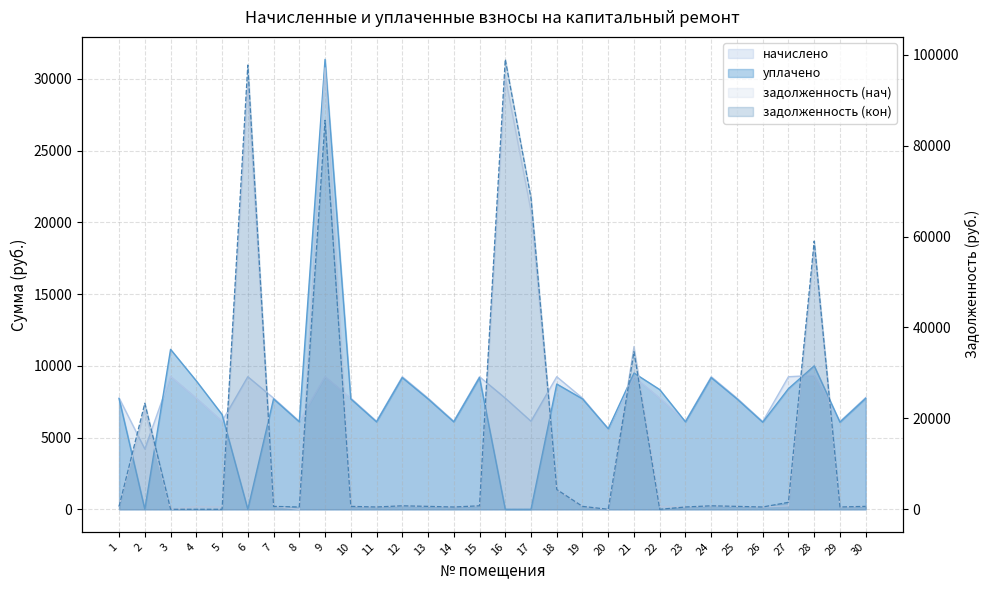

Where does the задолженность (кон) series first go above 645?

1